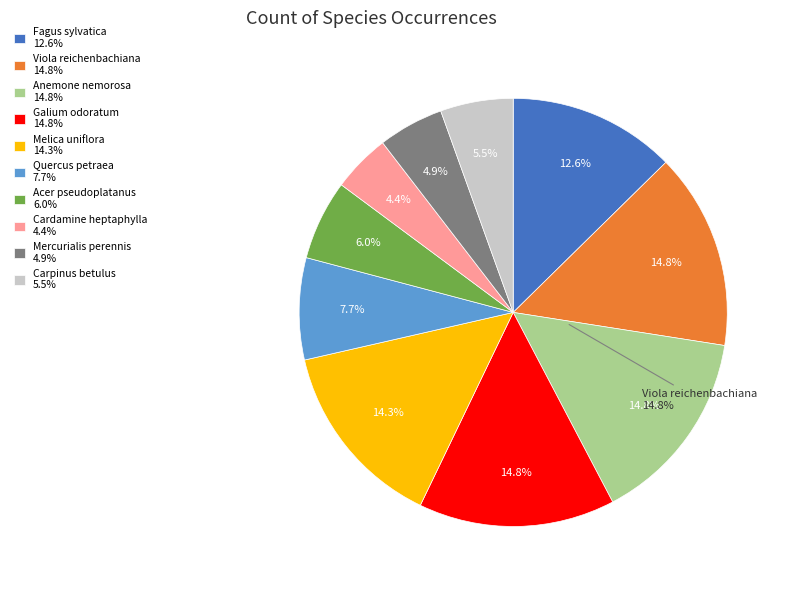

How many segments does this pie chart have?

10